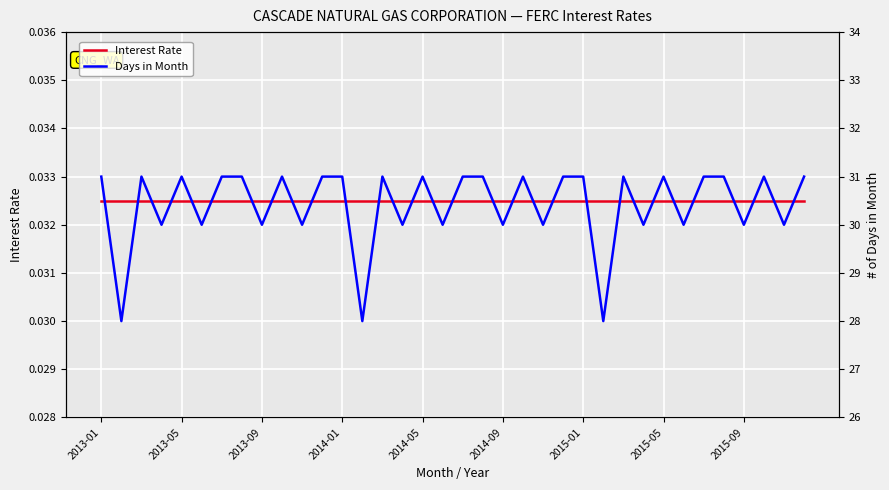

True or false: Interest Rate and Days in Month intersect in this chart.

False